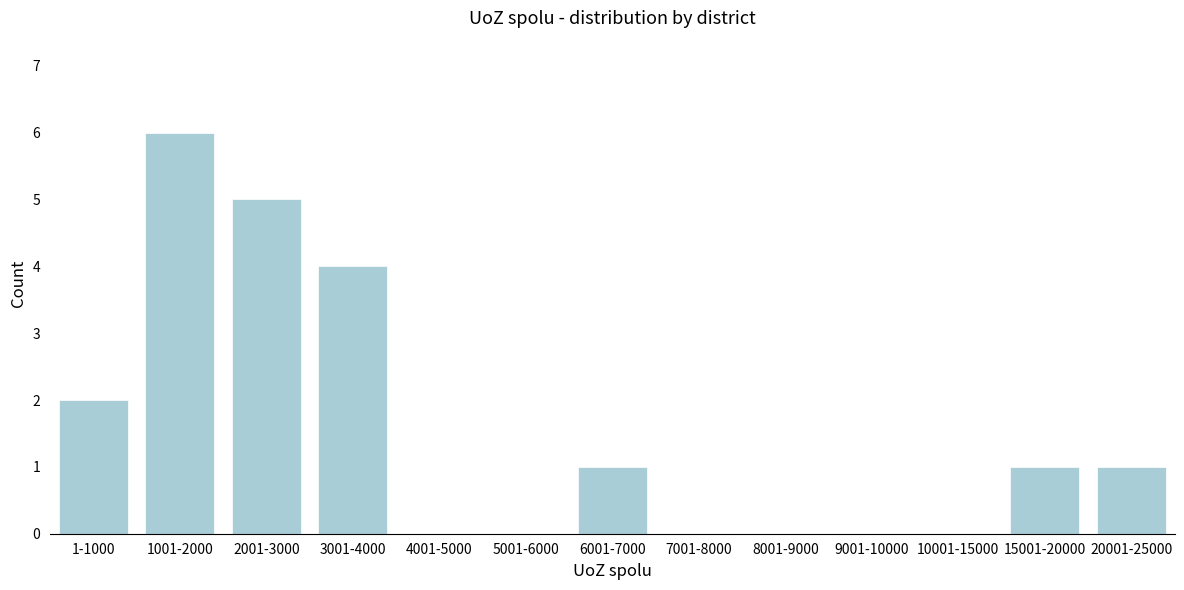

Reading left to right, list all the values displayed in this chart.

1-1000=2	1001-2000=6	2001-3000=5	3001-4000=4	4001-5000=0	5001-6000=0	6001-7000=1	7001-8000=0	8001-9000=0	9001-10000=0	10001-15000=0	15001-20000=1	20001-25000=1